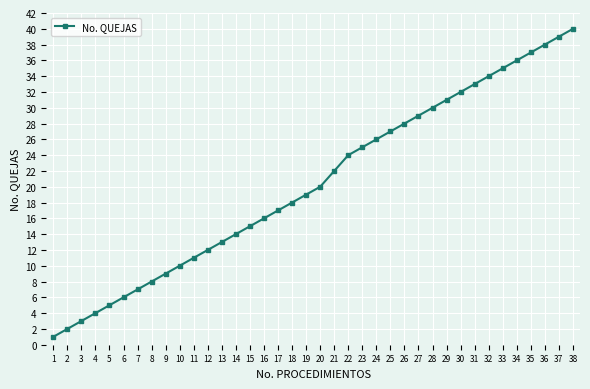

Reading left to right, what are all the values shown in this chart?

1	2	3	4	5	6	7	8	9	10	11	12	13	14	15	16	17	18	19	20	22	24	25	26	27	28	29	30	31	32	33	34	35	36	37	38	39	40